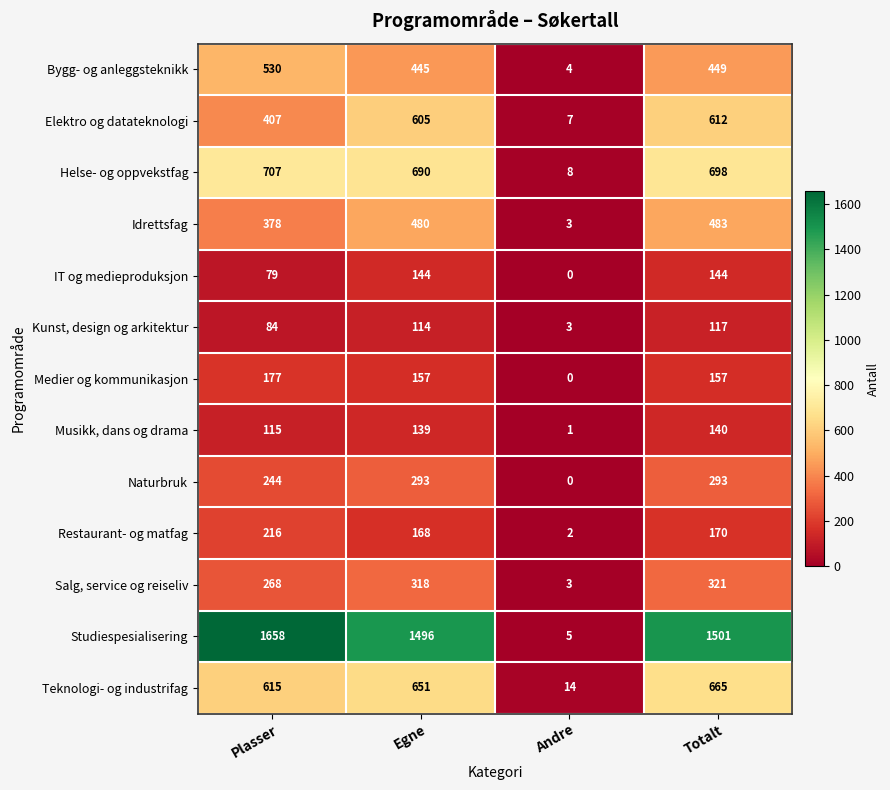

How many data points does each series have?

4